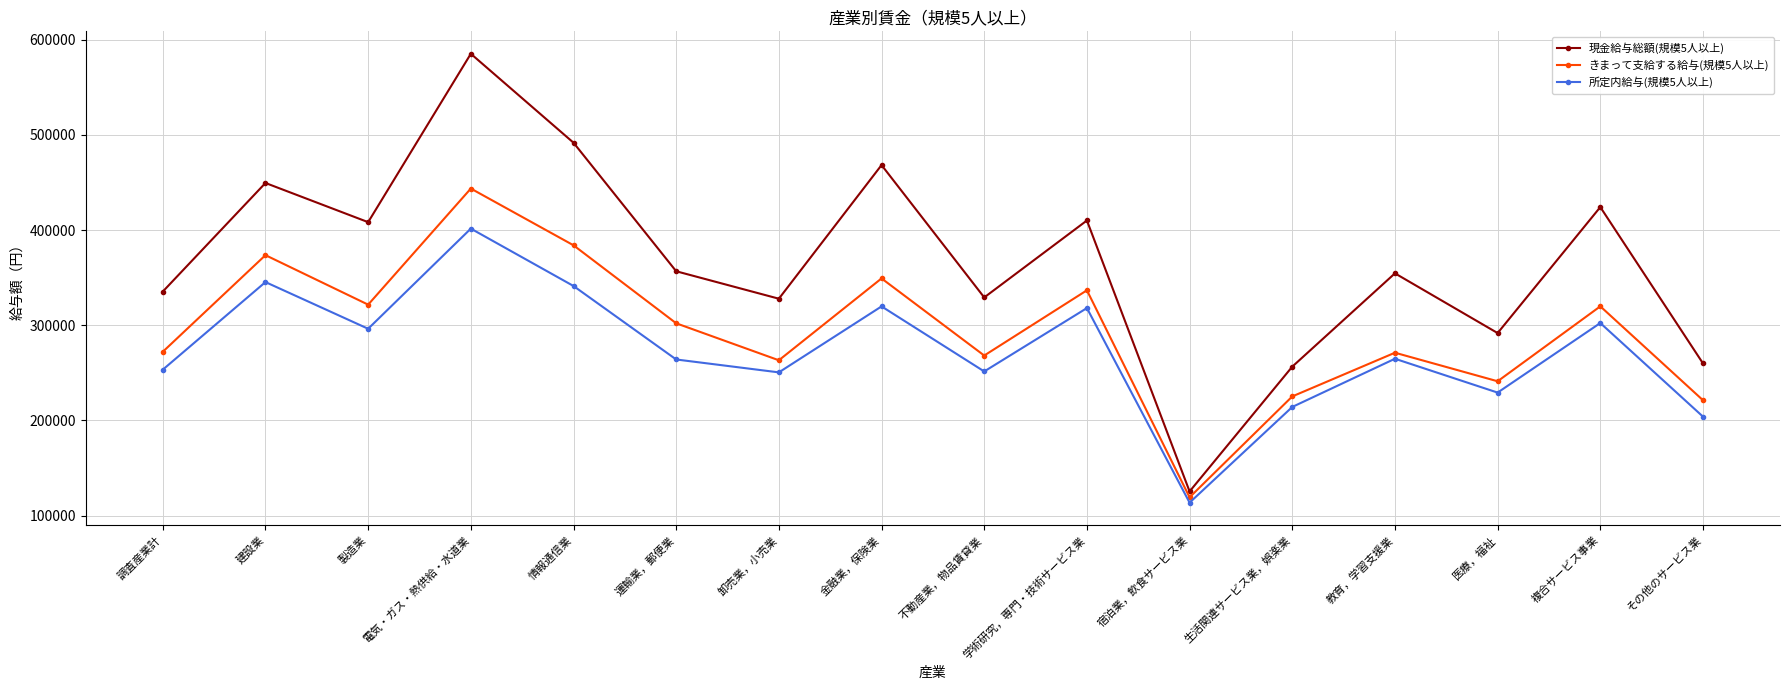

True or false: 現金給与総額(規模5人以上) has more than 0 interior local peaks.

True